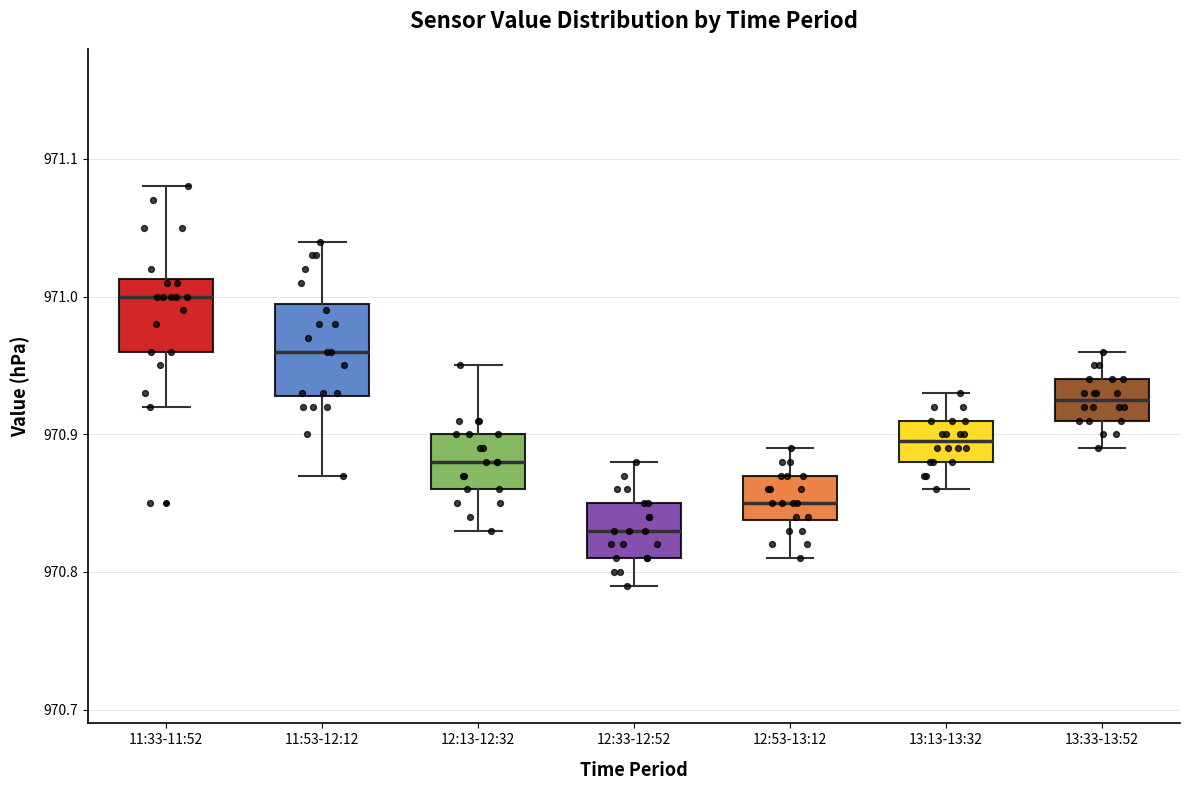

Where does the lower whisker of the box for 11:33-11:52 end on the y-axis? The values are not printed on the chart, so give them approximately, as read against the axis.

970.92